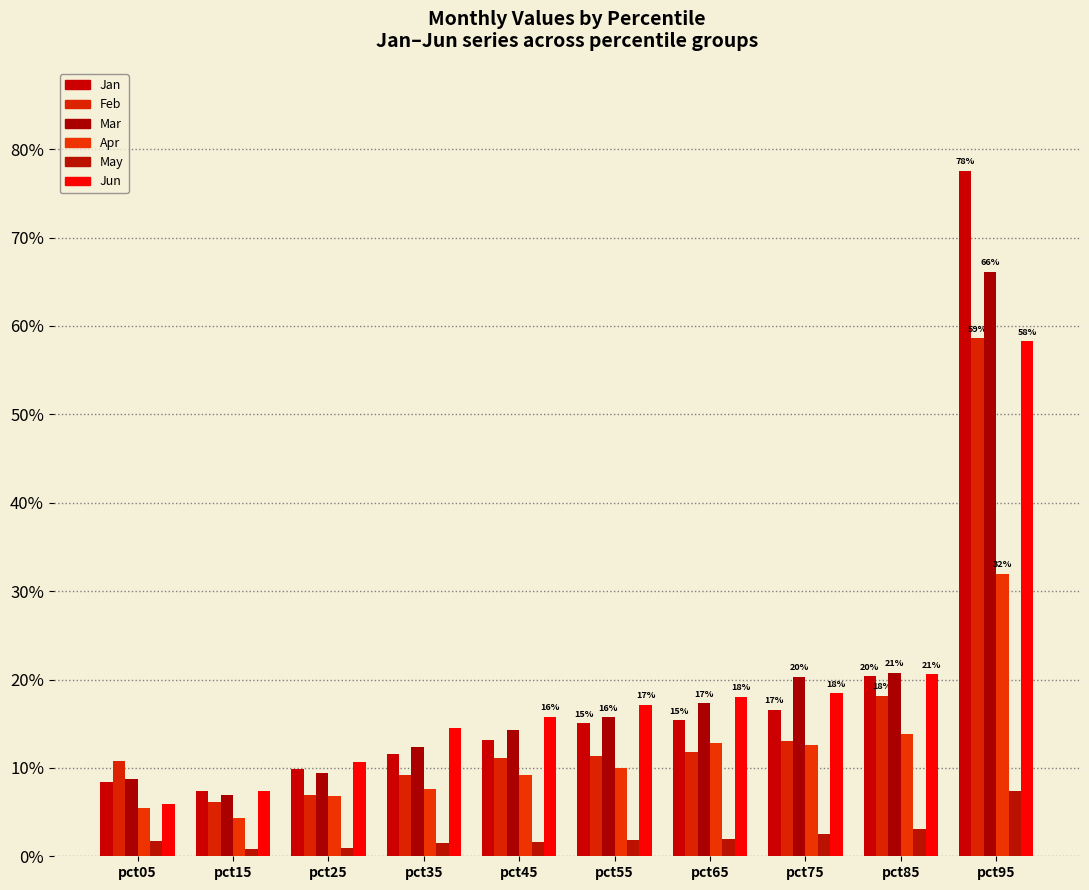

What value does the Feb series have at pct95?

0.6